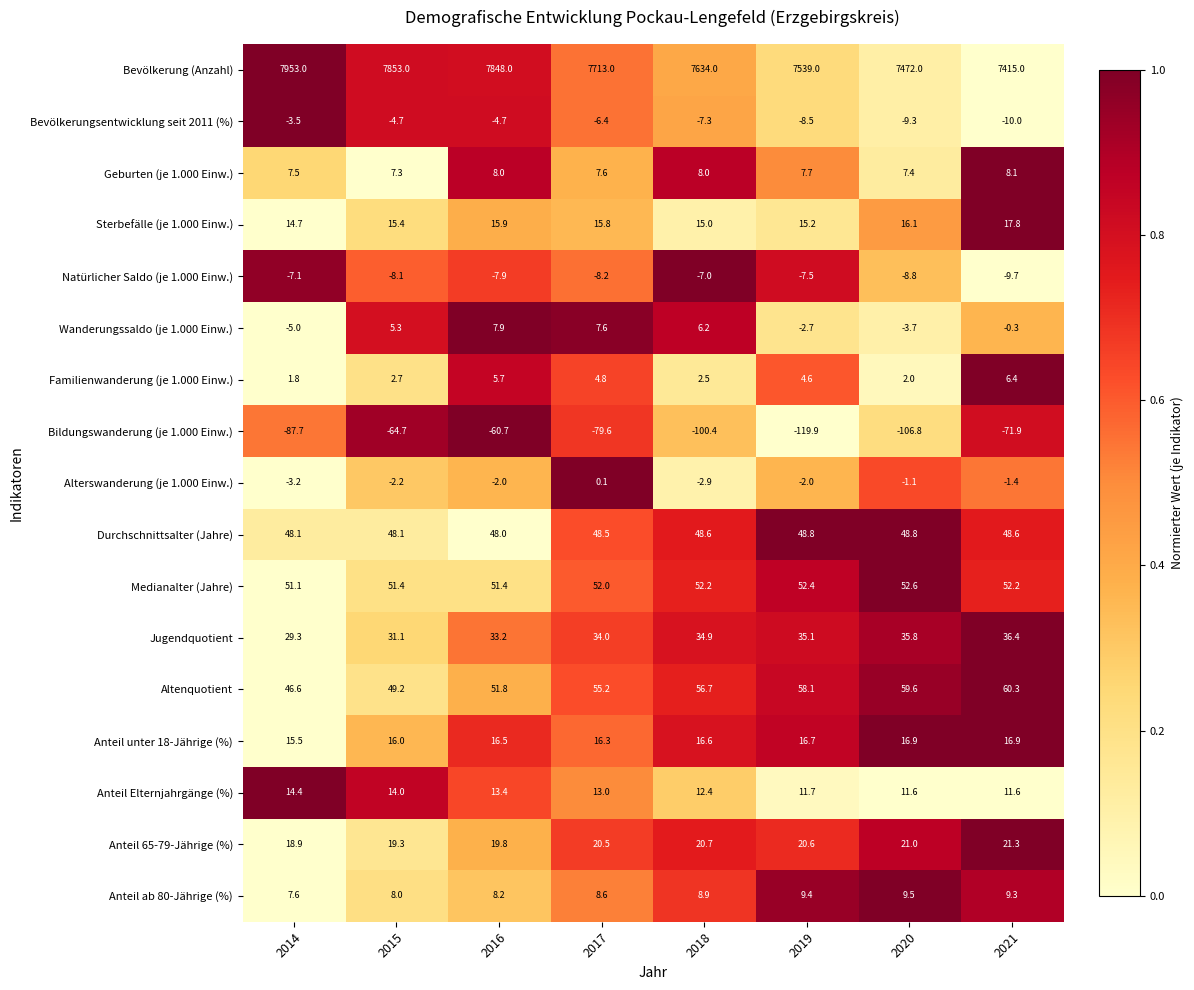

Which series has the largest range (max minus min)?

Bevölkerung (Anzahl)